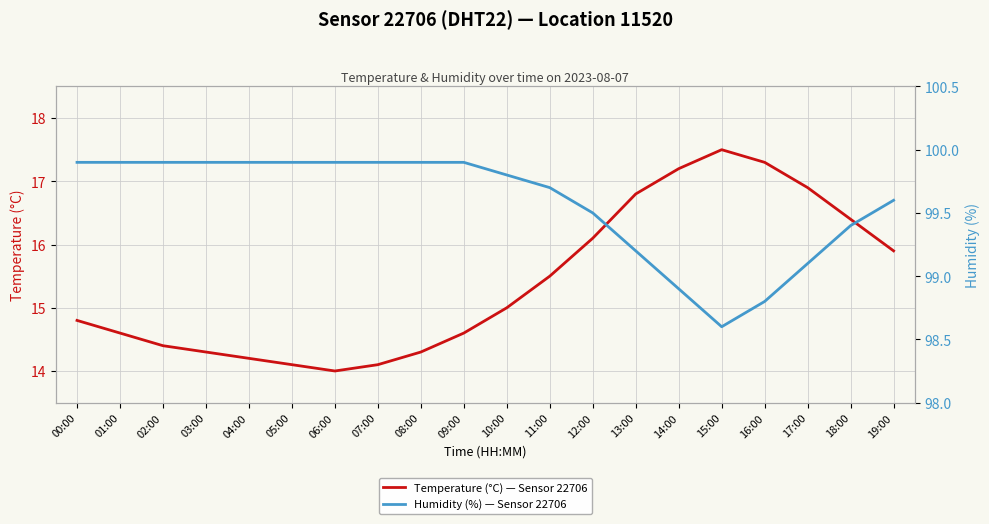

What is the label of the 17th point from the left?

16:00